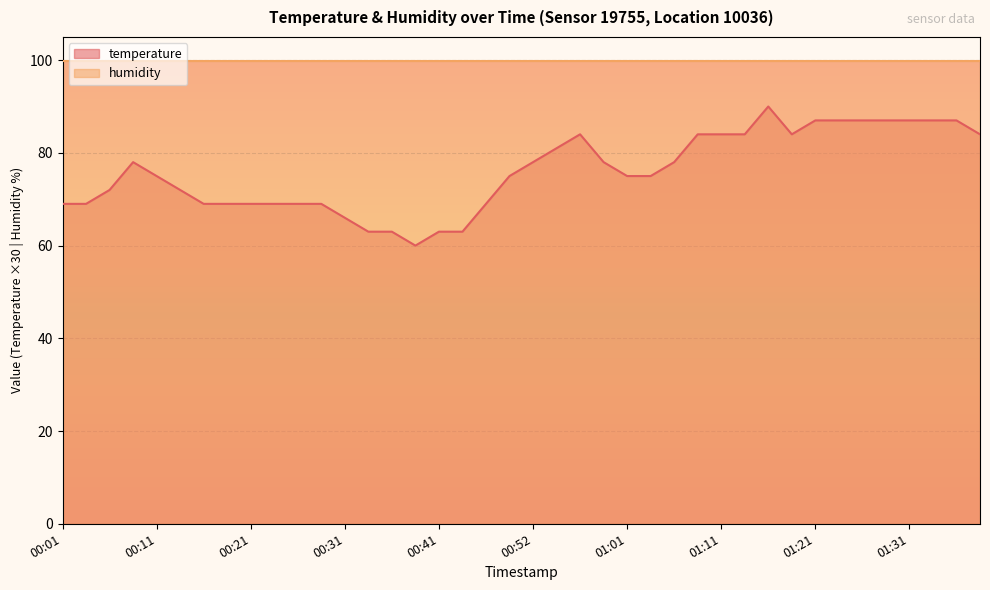

At which category does the data reach its first local peak?

00:09